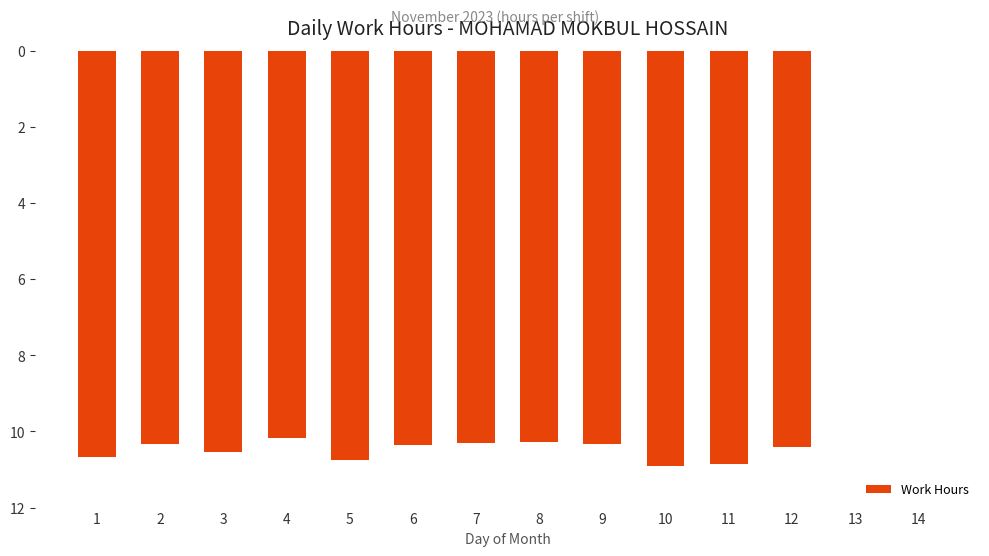

What is the greatest value displayed?

10.9